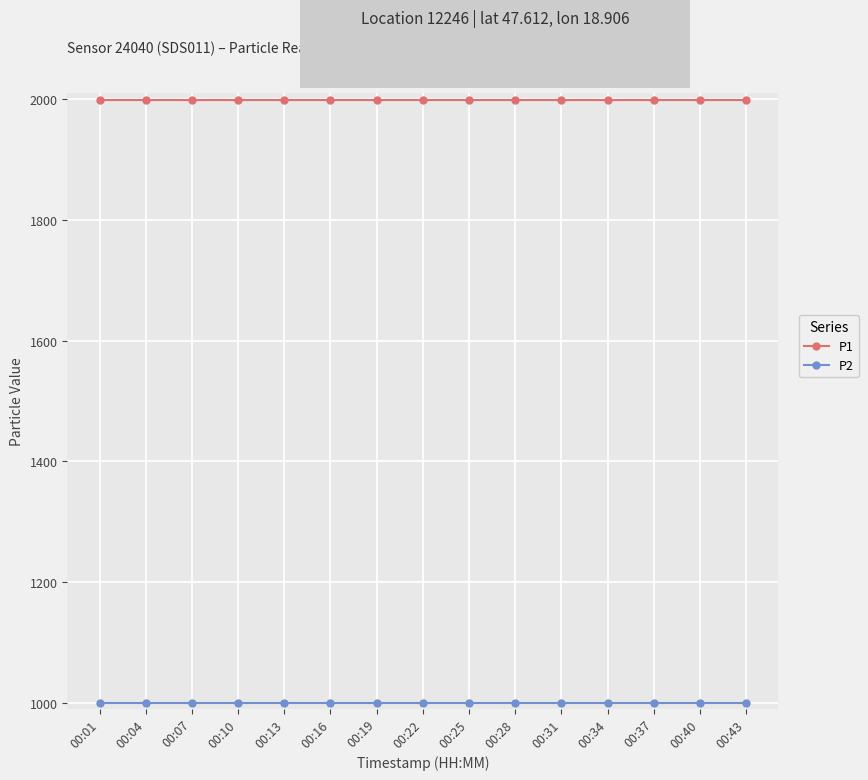

What is the smallest value displayed?

999.9